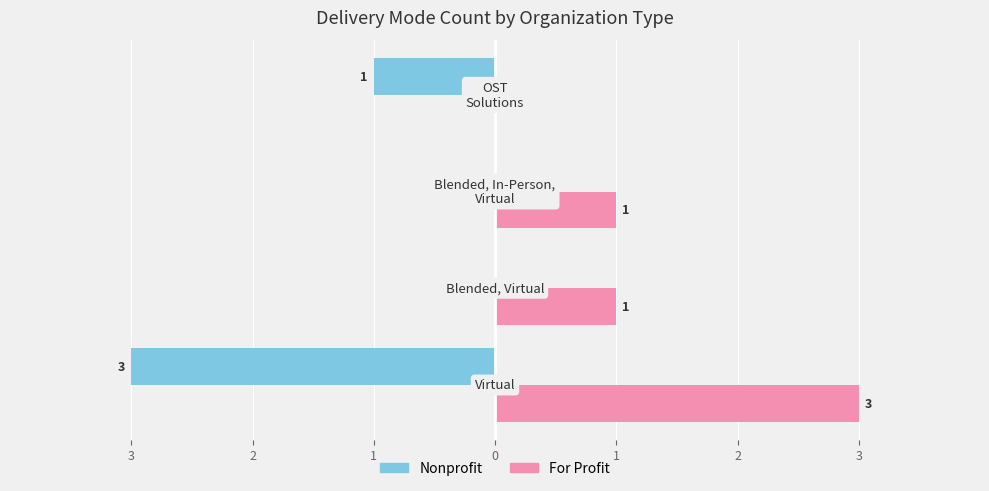

Which series has the largest total across all categories?

For Profit